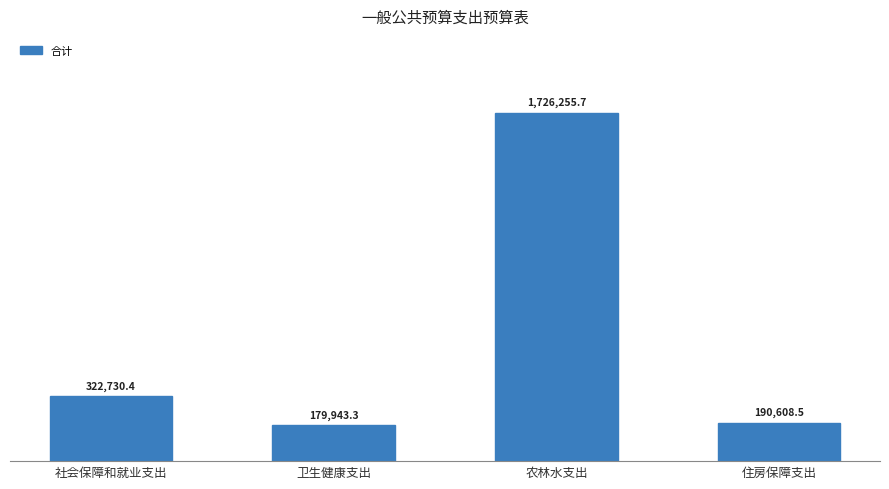

Which category has the lowest value across all series?

卫生健康支出